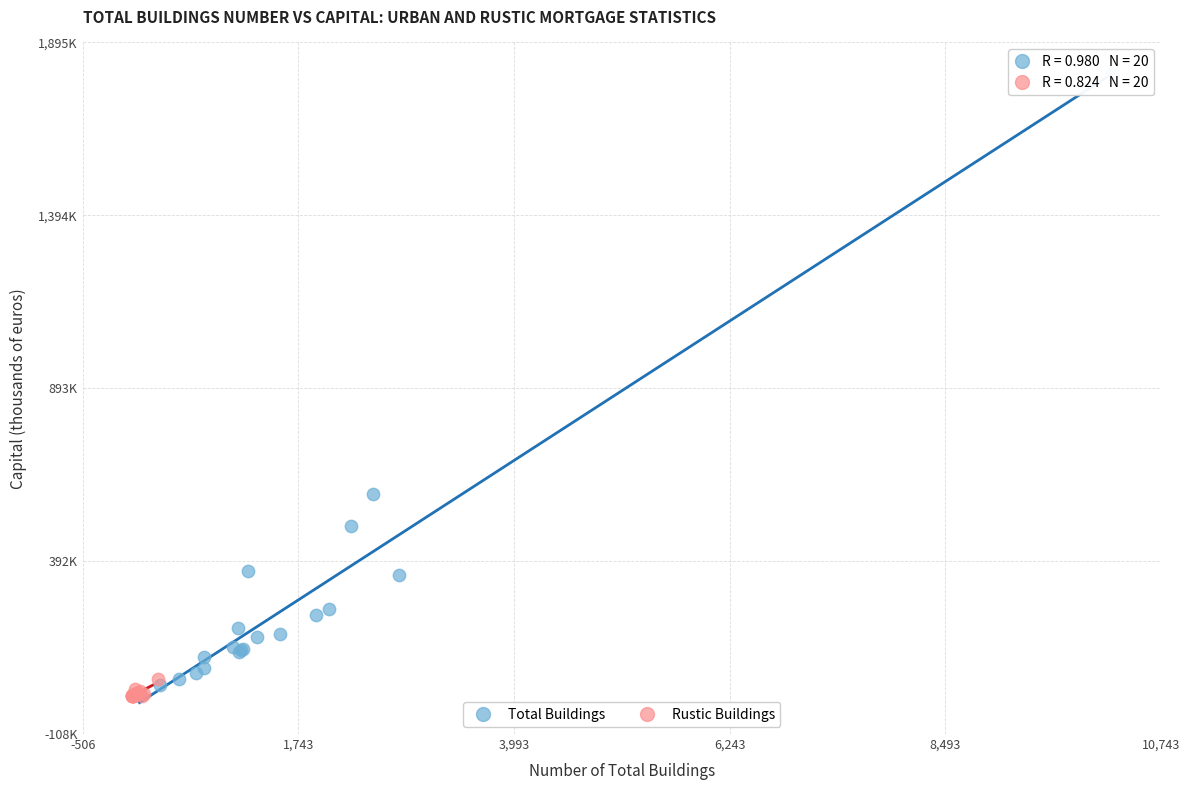

Which series reaches the maximum Y coordinate?

Total Buildings